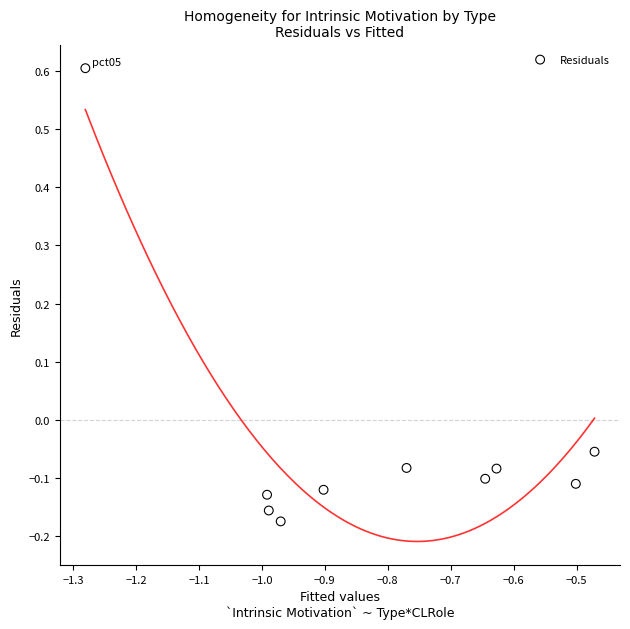

What is the average X value?

-0.8